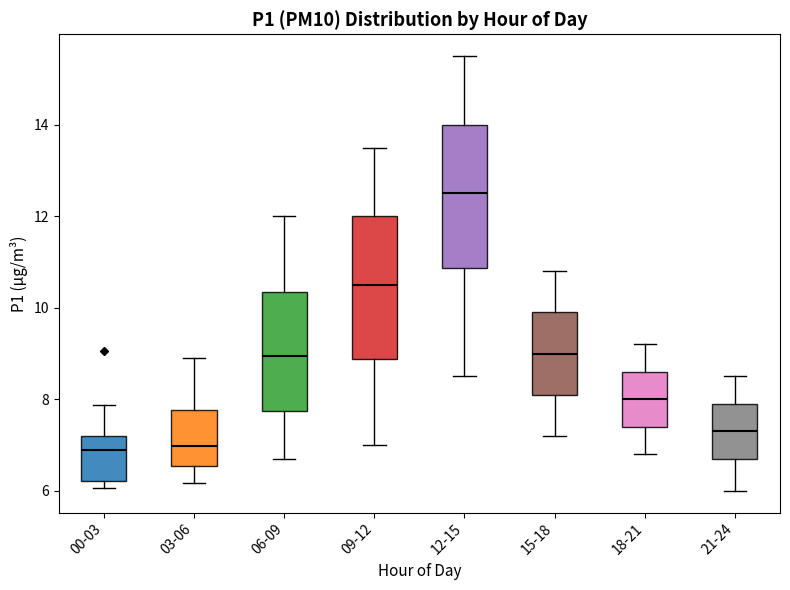

Reading left to right, transcribe this box plot: for each box, give where its median line is, the range the box spans, and where its two whiskers end, as read against the y-axis. The values are not printed on the chart, so give them approximately, as read against the axis.

00-03: median 6.8, box 6.2 to 7.2, whiskers 6.0 to 7.8
03-06: median 7.0, box 6.6 to 7.8, whiskers 6.2 to 9.0
06-09: median 9.0, box 7.8 to 10.4, whiskers 6.8 to 12.0
09-12: median 10.6, box 8.8 to 12.0, whiskers 7.0 to 13.6
12-15: median 12.6, box 10.8 to 14.0, whiskers 8.6 to 15.6
15-18: median 9.0, box 8.2 to 10.0, whiskers 7.2 to 10.8
18-21: median 8.0, box 7.4 to 8.6, whiskers 6.8 to 9.2
21-24: median 7.4, box 6.8 to 8.0, whiskers 6.0 to 8.6